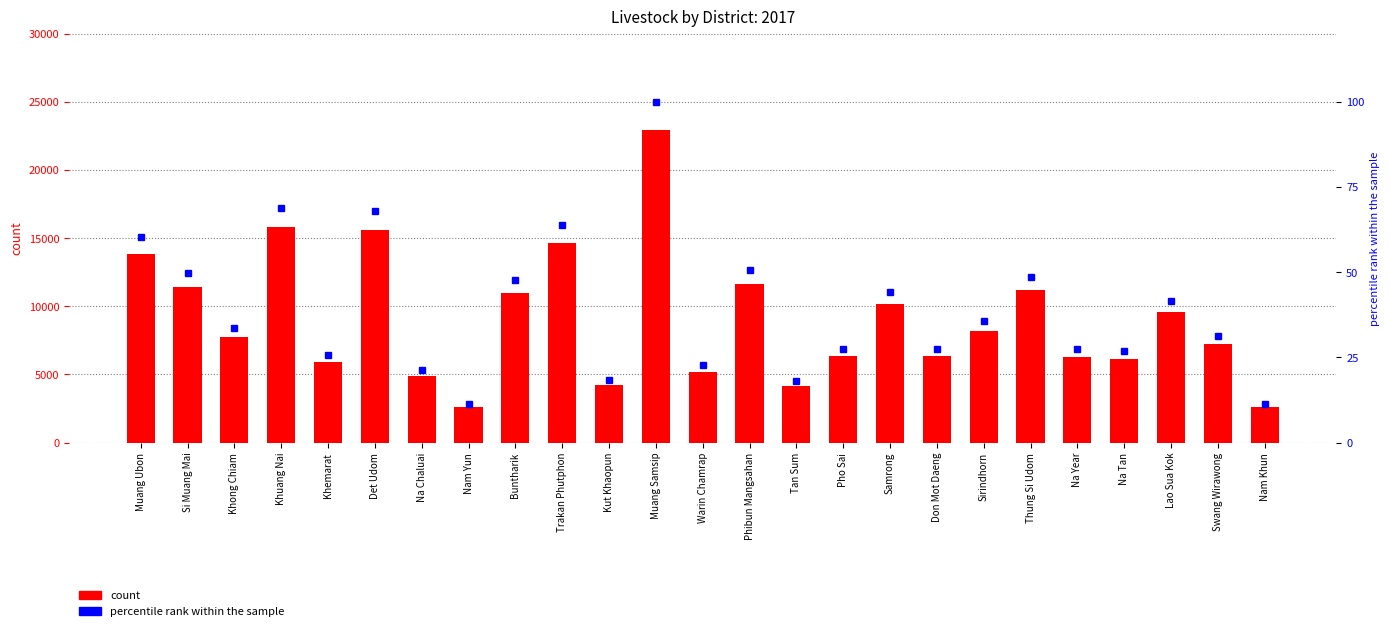

What is the minimum value for Cattle count?

2576.0